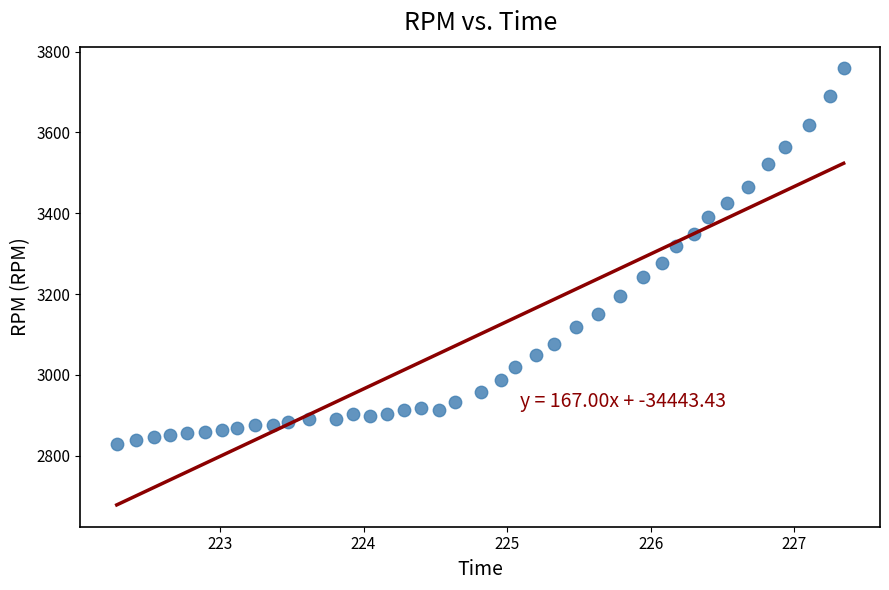

What is the range of Y values (max minus min)?

928